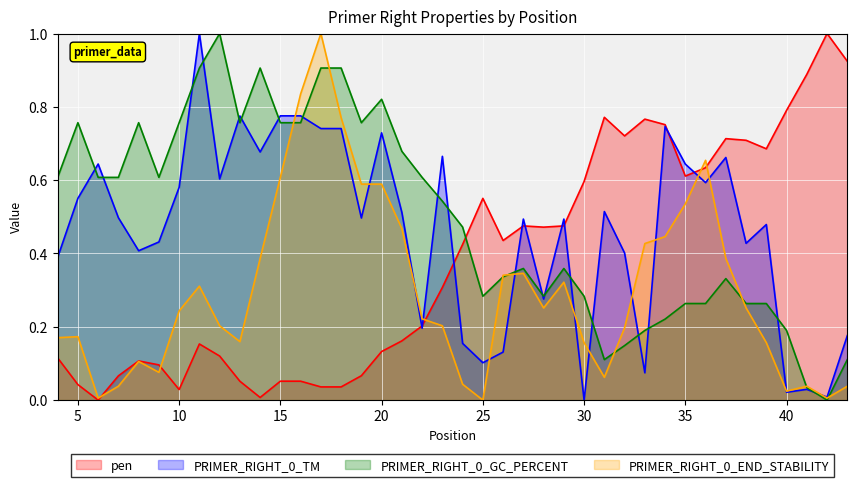

What is the difference between the maximum and minimum values in the pen series?

1.0